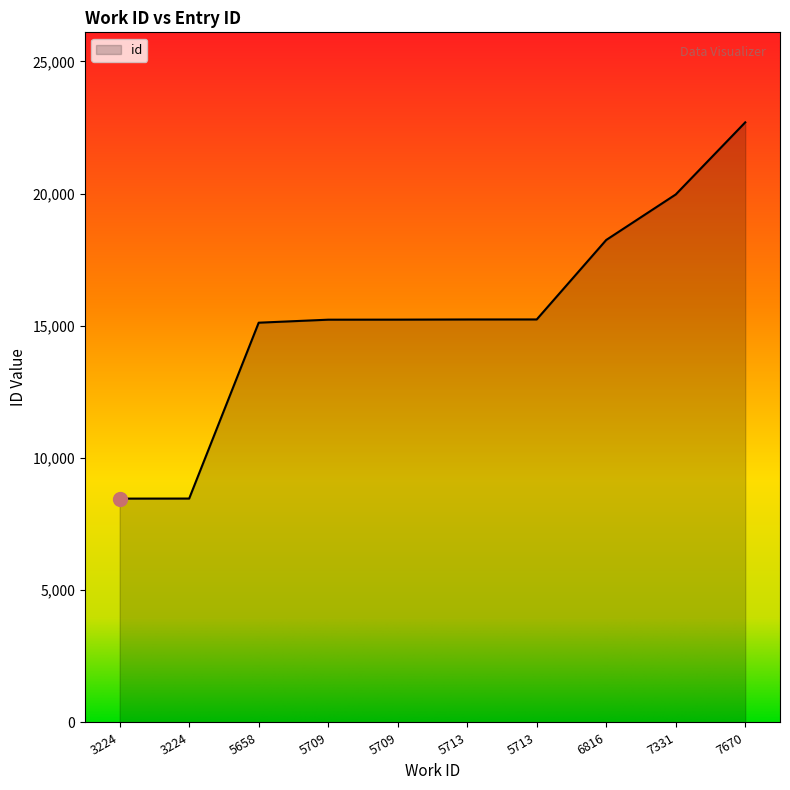

Which has a higher value, 5709 or 7670?

7670